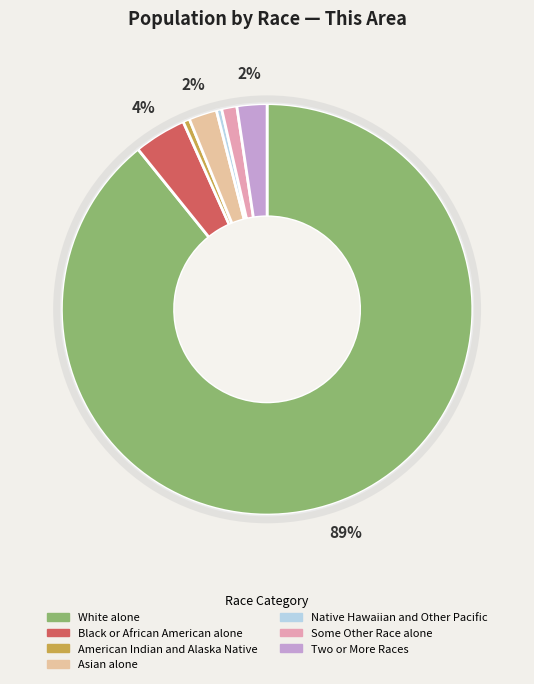

How many slices are in this pie chart?

7